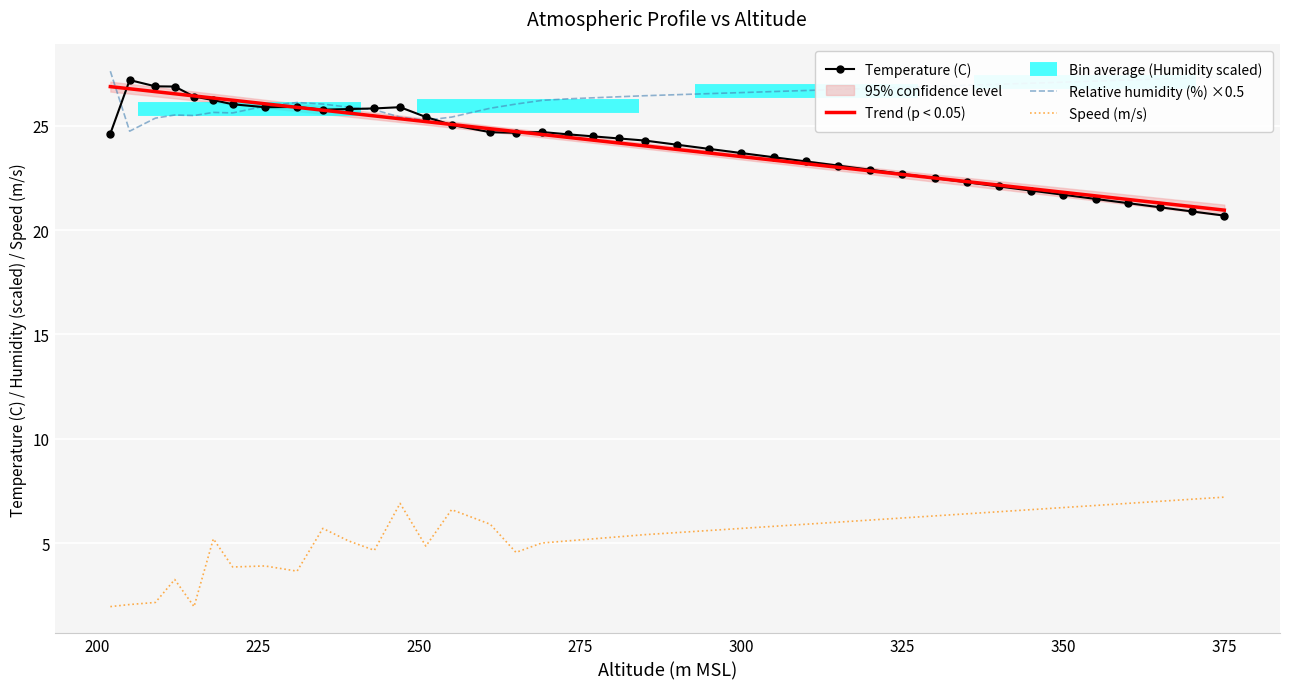

True or false: humidity has more than 0 interior local peaks.

True